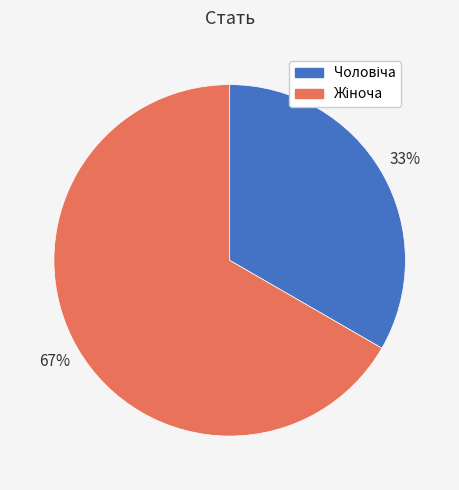

Is there a majority slice in this chart?

Yes